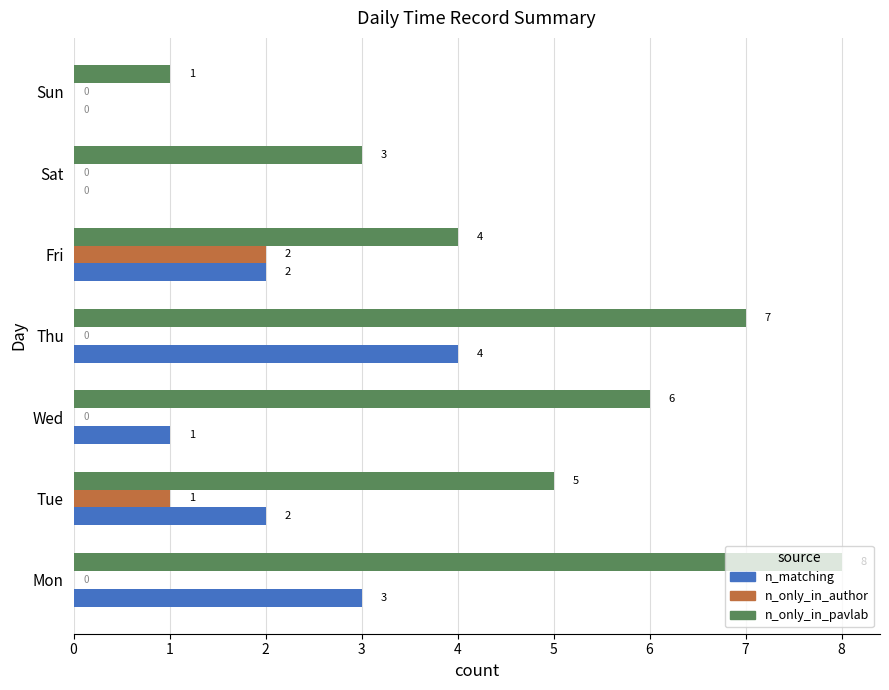

What is the maximum value shown in the chart?

8